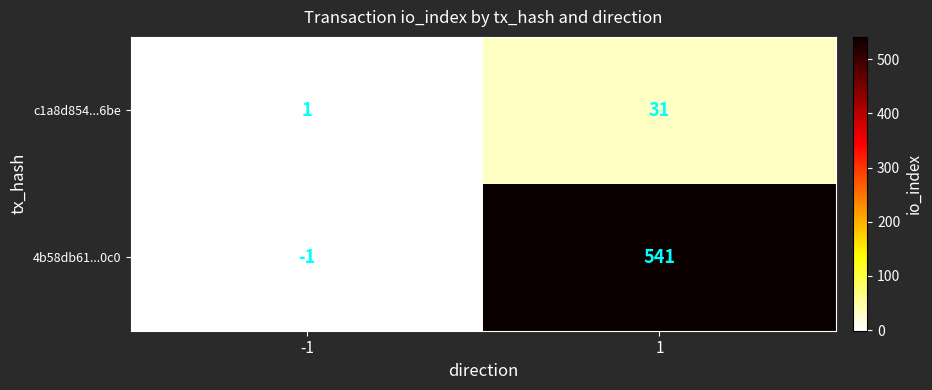

What is the spread (max minus min) of values at -1?

2